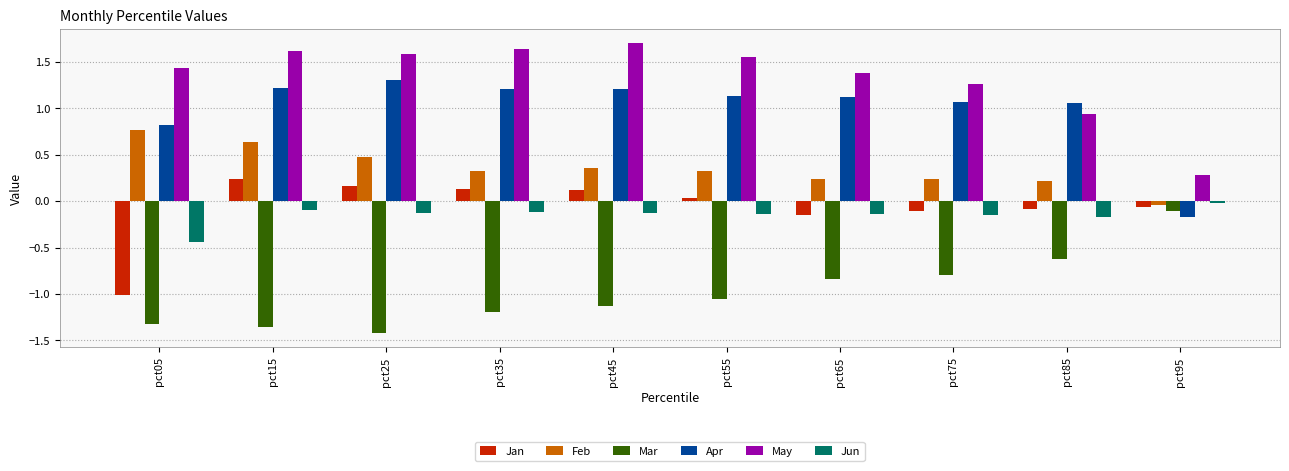

Is it true that Feb equals 0.5 at pct55?

False